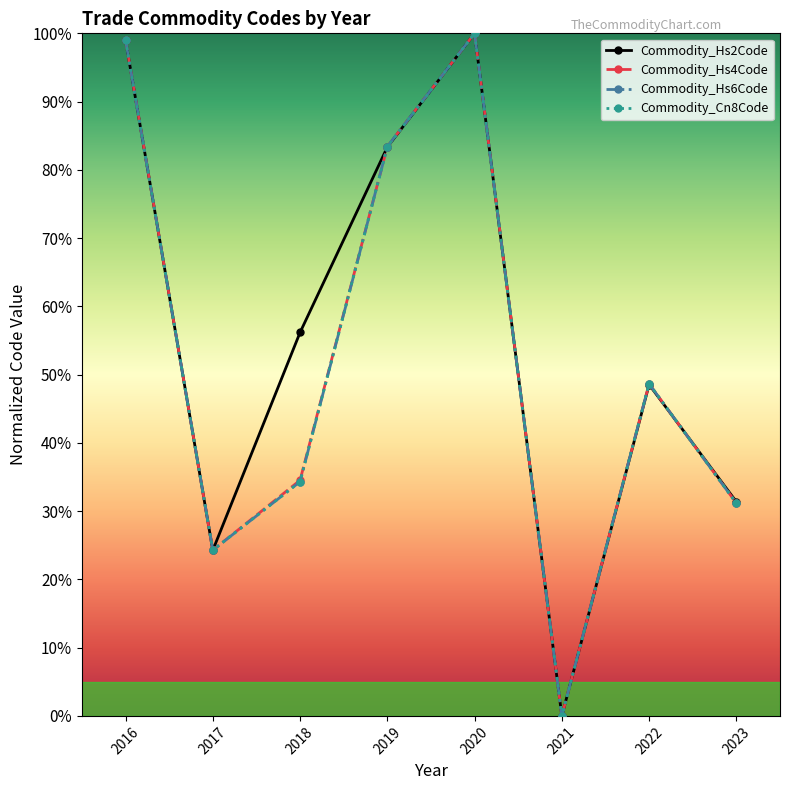

Does the chart have visible grid lines?

No